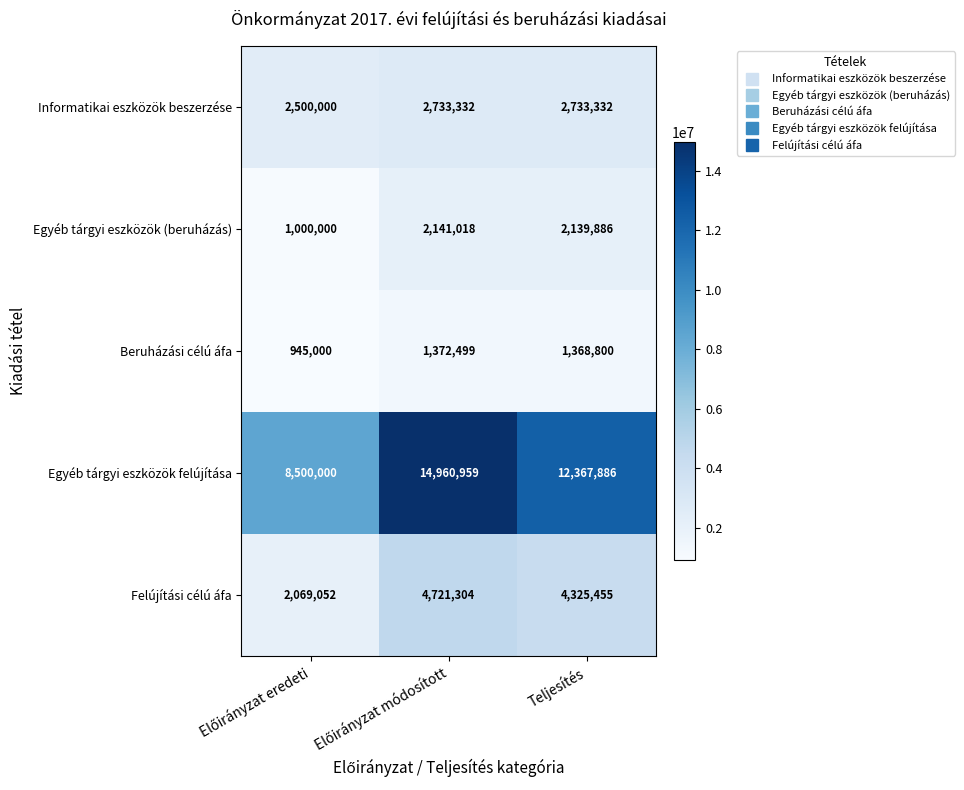

Which series has the largest total across all categories?

Egyéb tárgyi eszközök felújítása